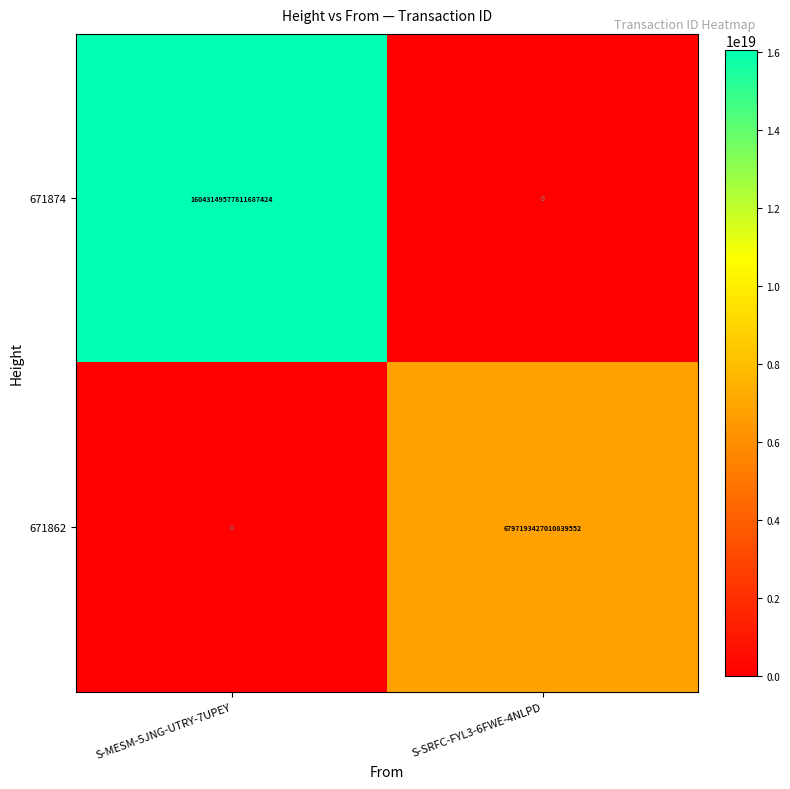

The value of 671862 at S-MESM-5JNG-UTRY-7UPEY is 2136804474760153344. True or false?

False